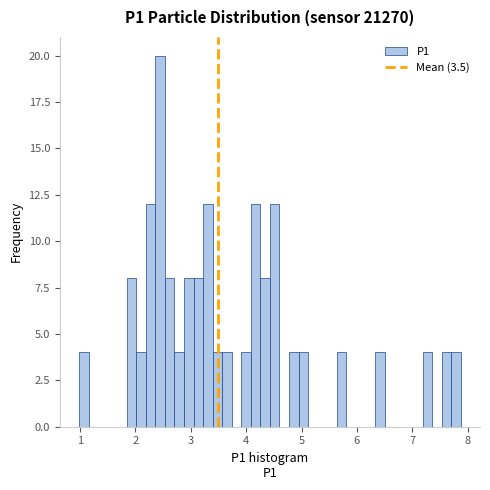

Around what value on the x-axis is the tallest bar? Give the approximate position of its centre, as read against the axis.

2.4